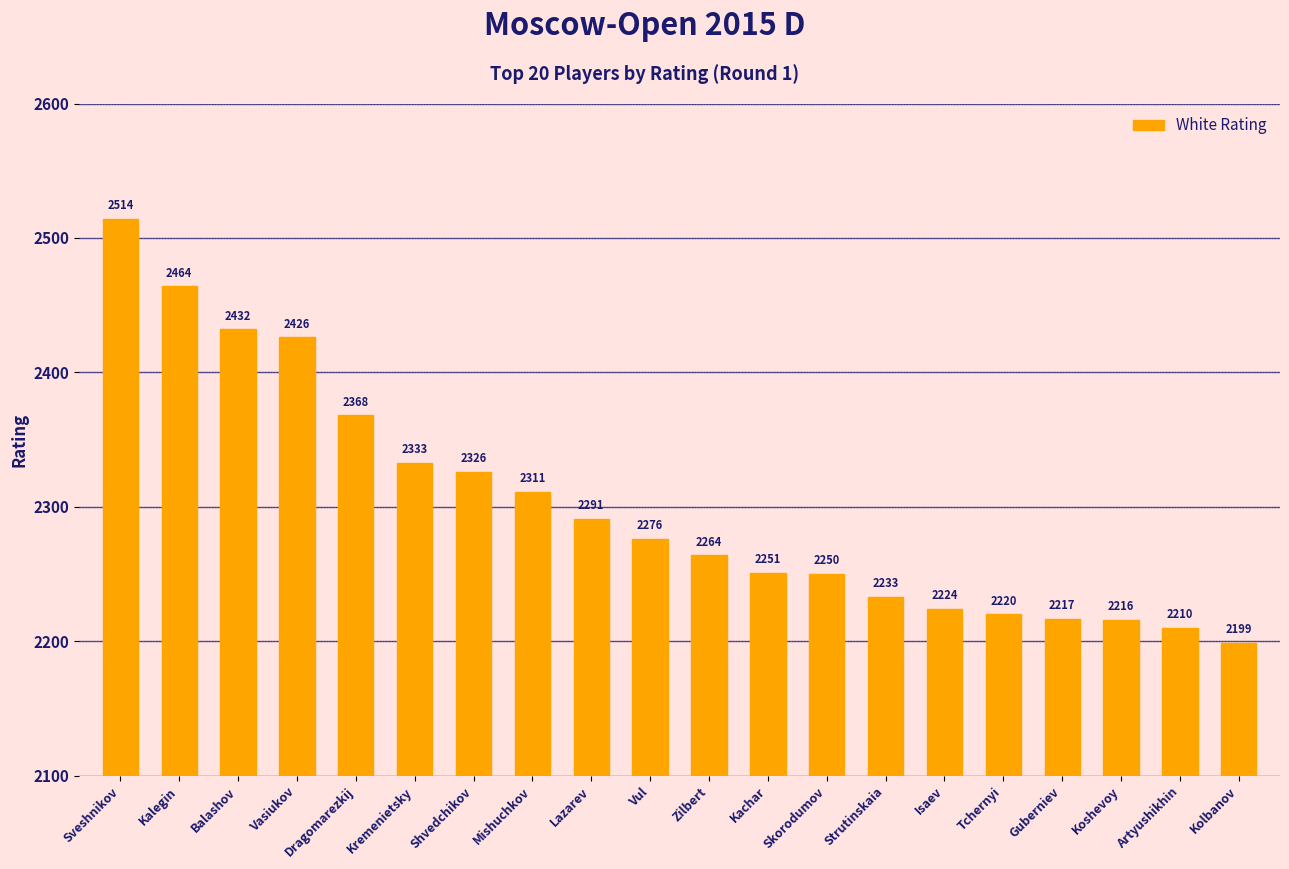

Read the value at Artyushikhin.

2210